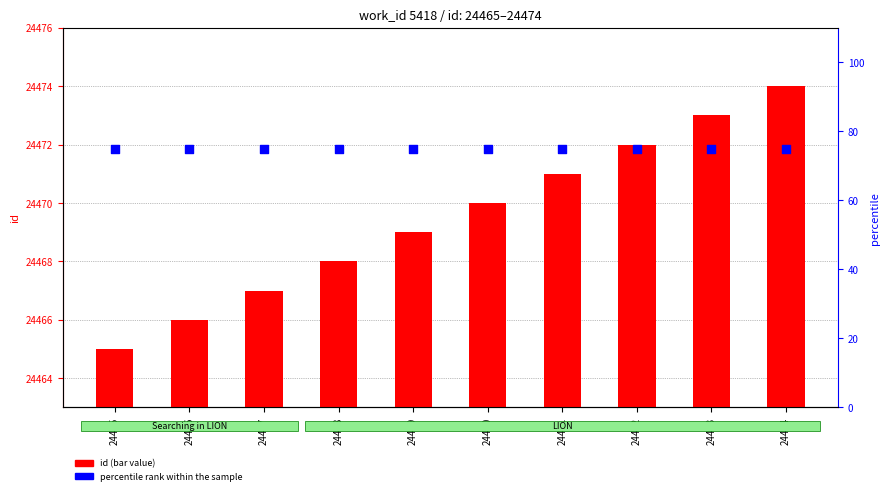

What is the total value across all series at 24469?

24544